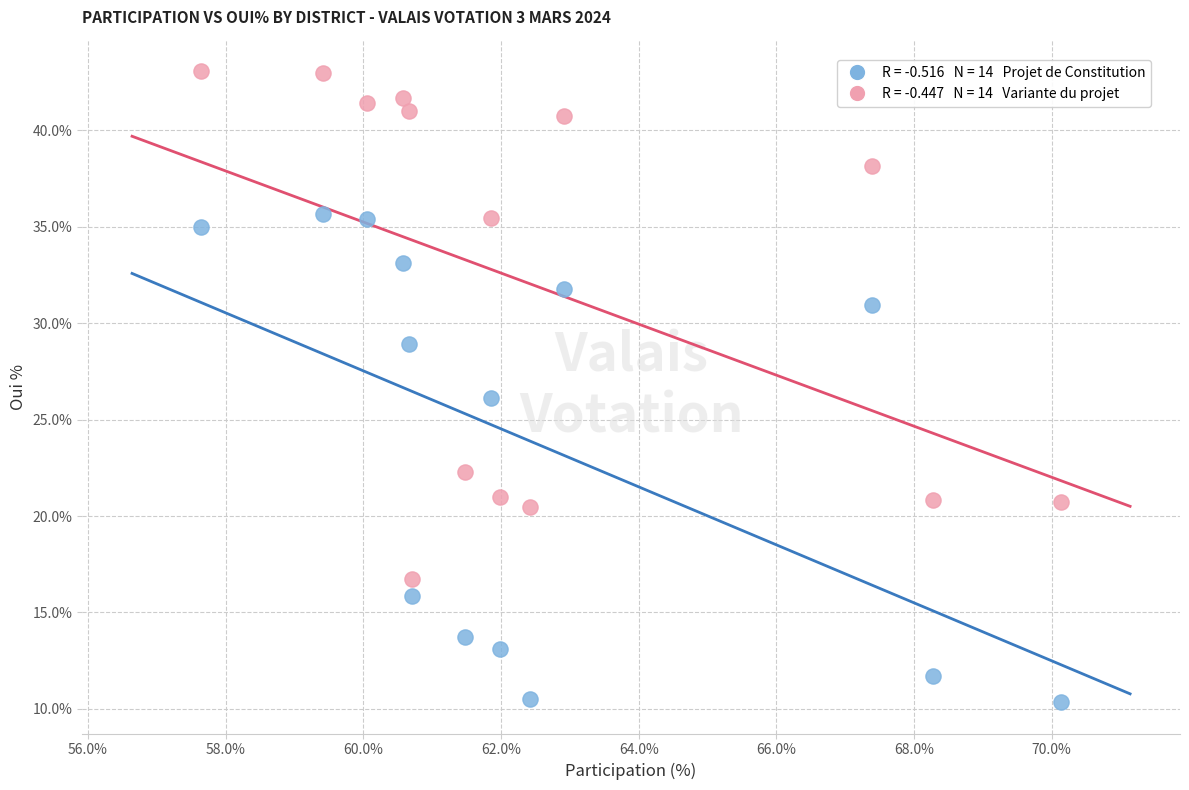

Across all data points, what is the range of Y values (max minus min)?

32.7